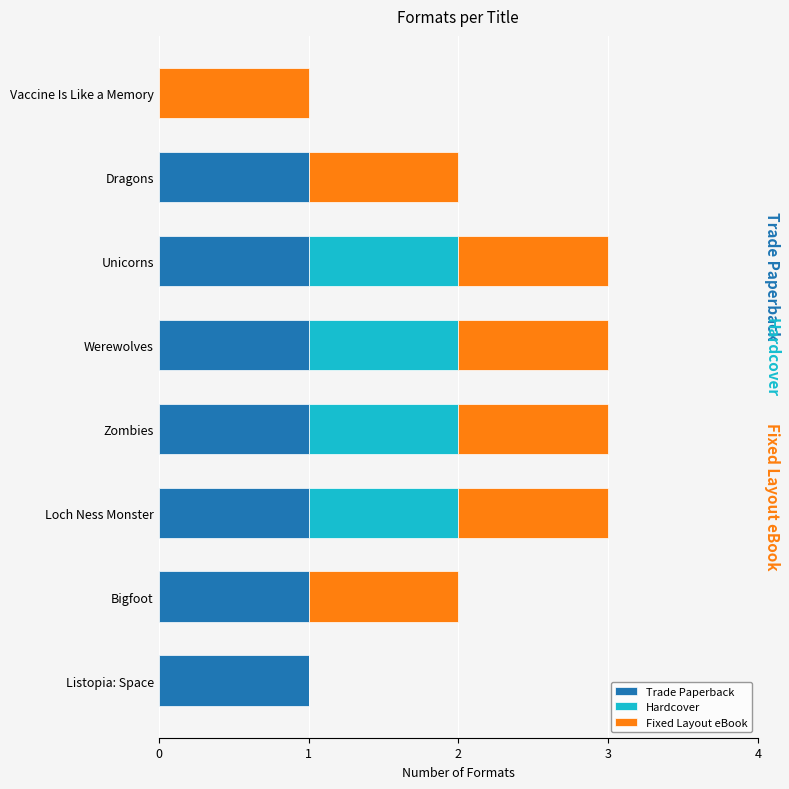

What is the sum of all Trade Paperback values?

7